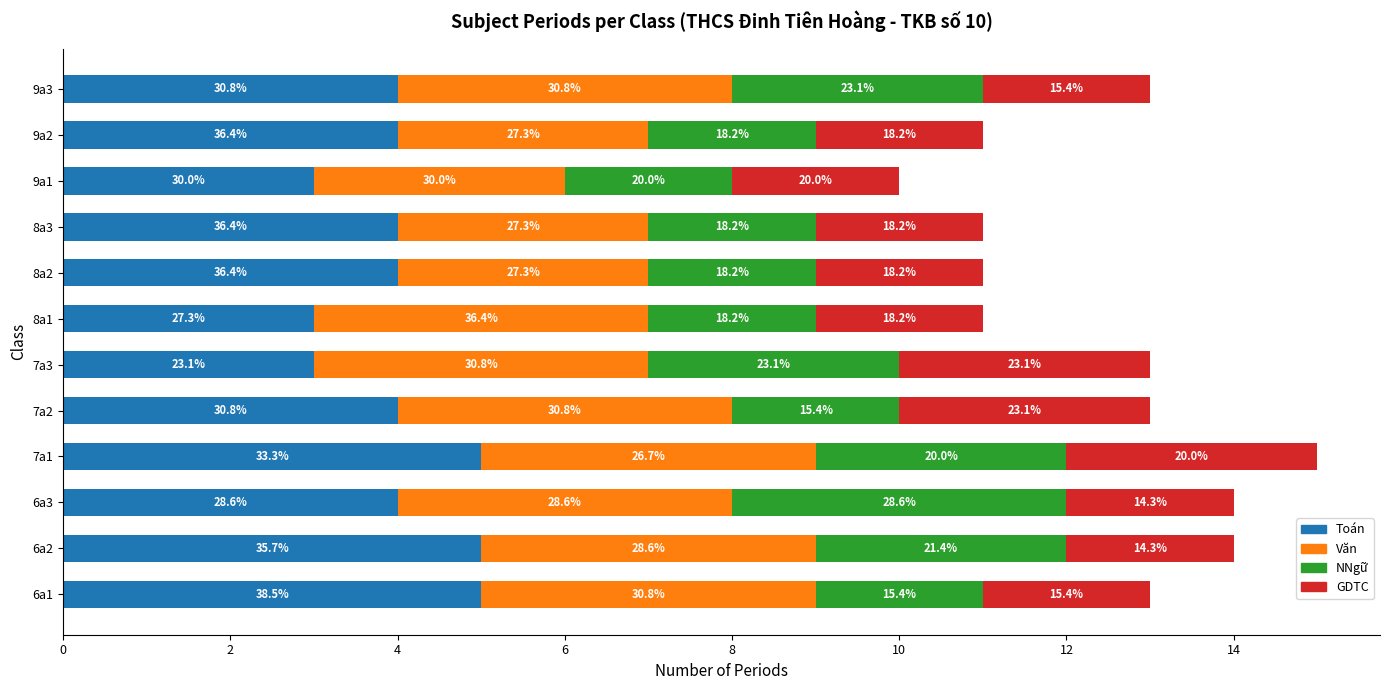

What are all the series names shown in the legend?

Toán, Văn, NNgữ, GDTC